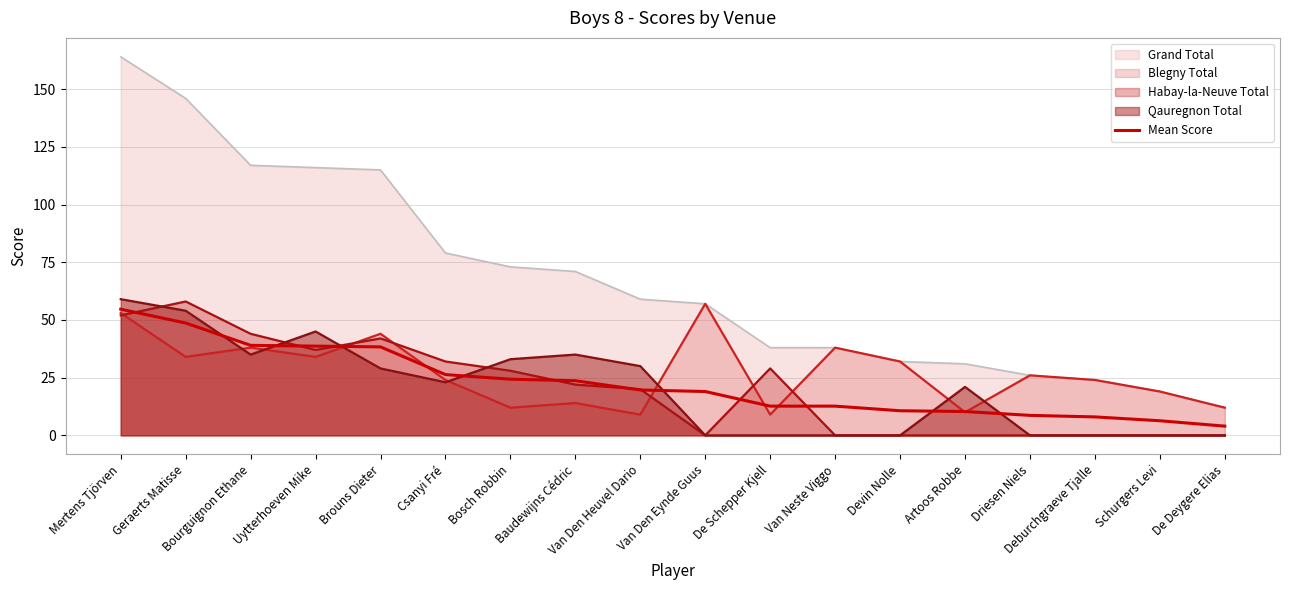

How many values are below 19?

8